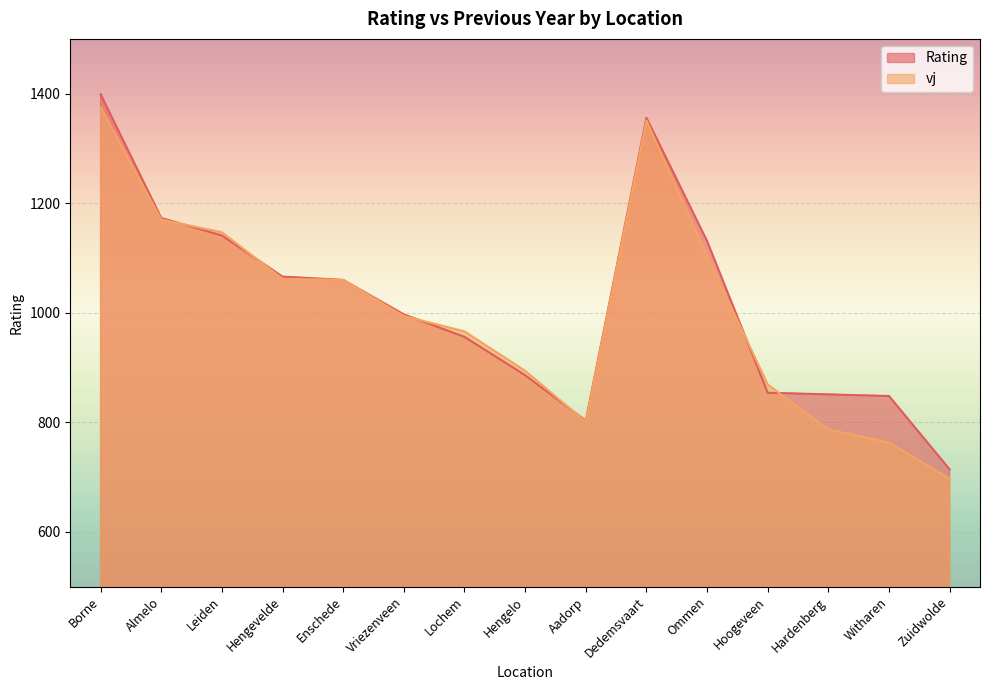

How many times do vj and Rating cross each other?

6